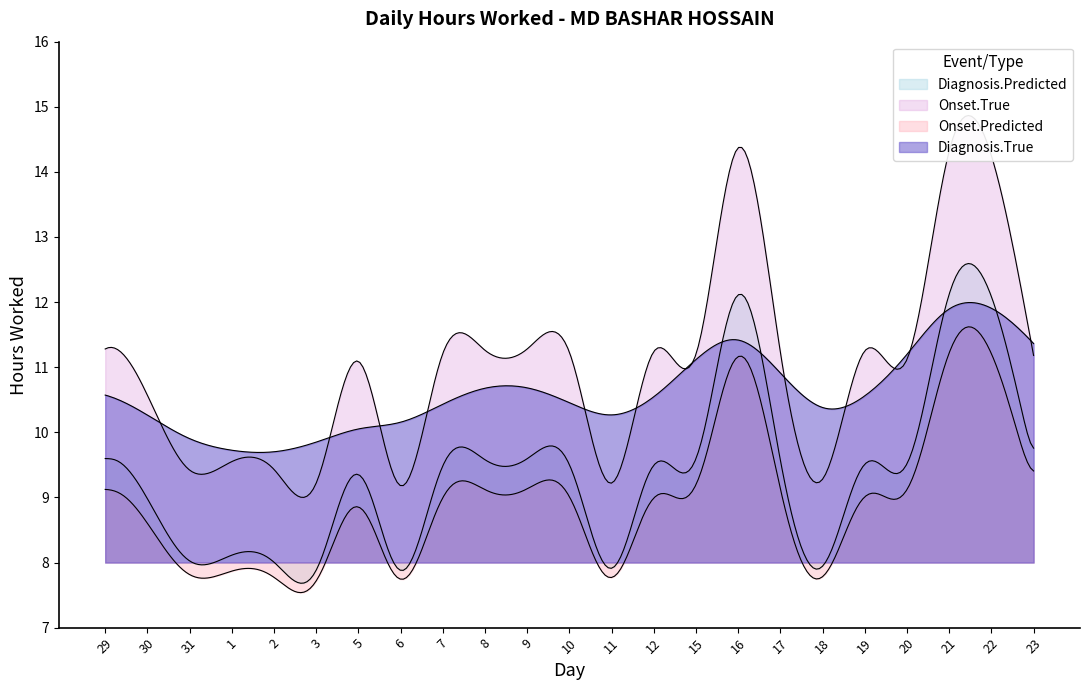

Rank the categories by value from highest to lowest.

16, 21, 22, 29, 9, 8, 19, 12, 10, 17, 7, 15, 23, 20, 5, 30, 1, 2, 31, 18, 3, 11, 6